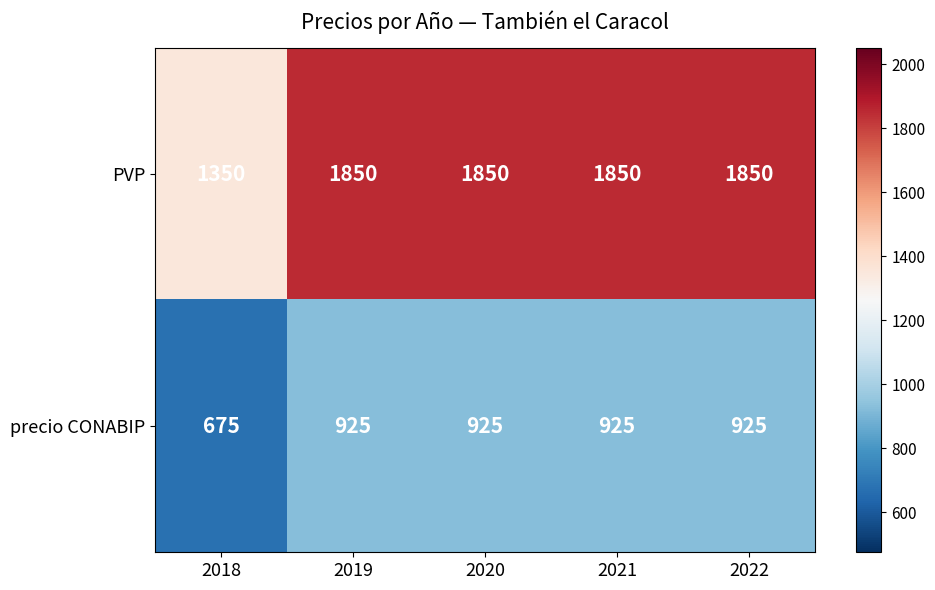

The PVP series shows 658 at 2018. True or false?

False